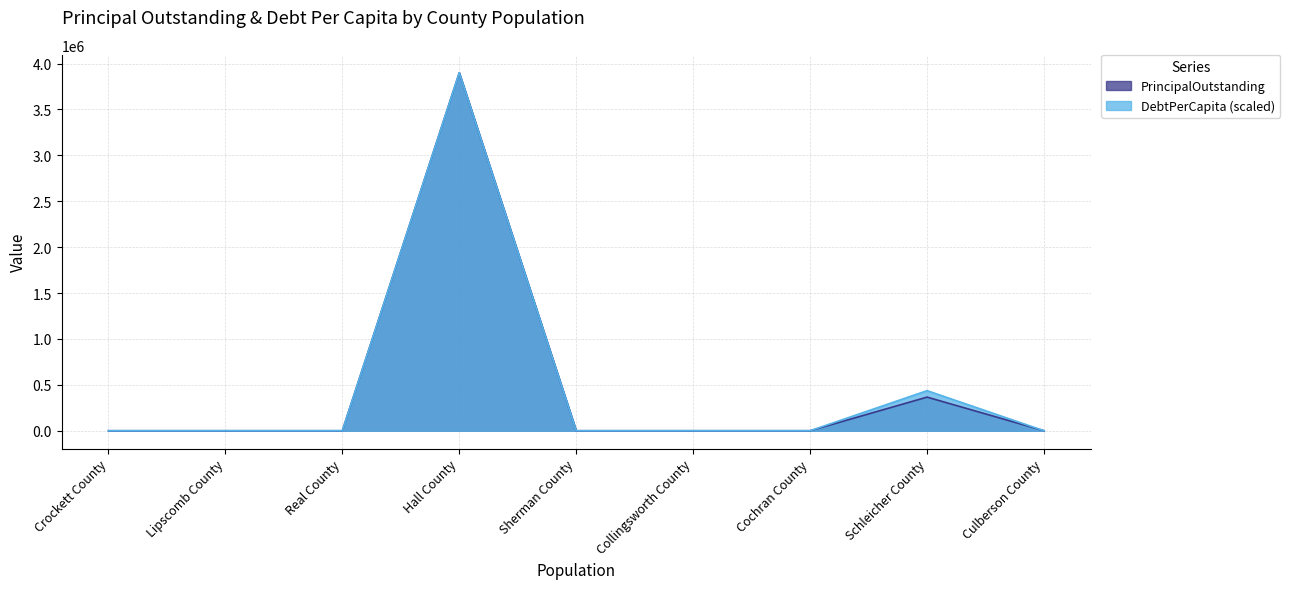

How many lines are shown in the chart?

2